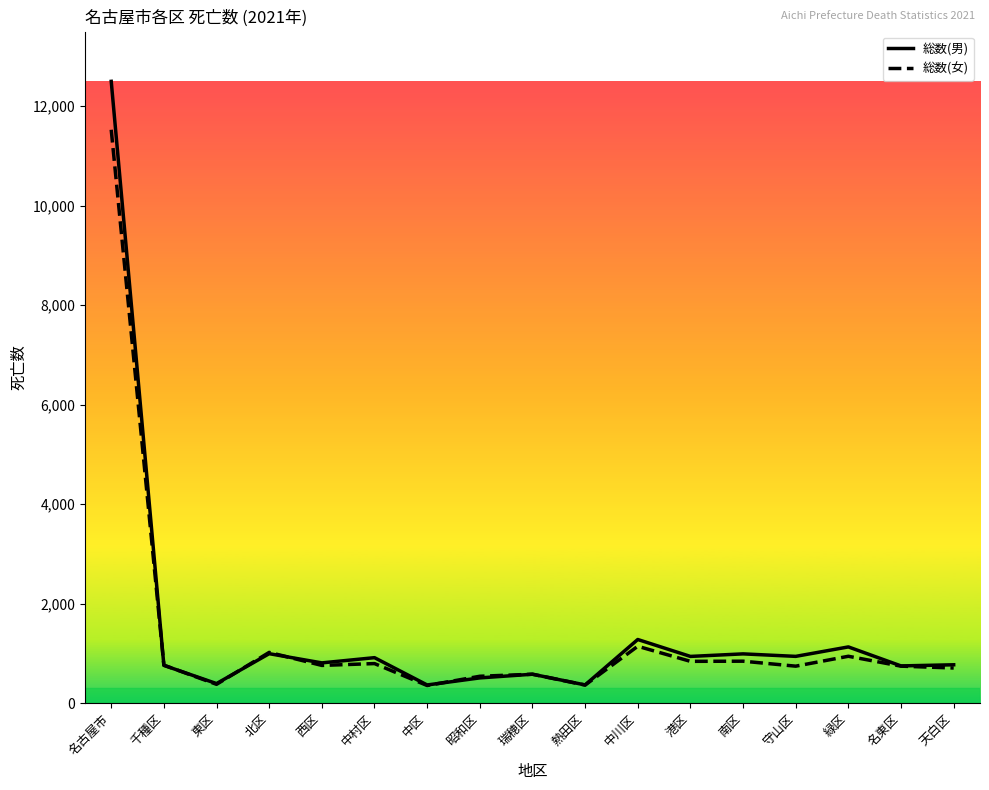

What is the approximate value of 総数(女) at 千種区?

764